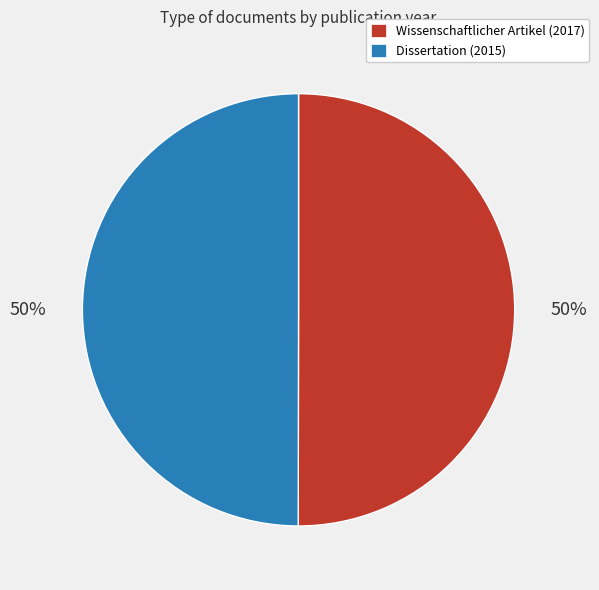

Do Wissenschaftlicher Artikel (2017) and Dissertation (2015) together represent more than half of the pie?

Yes